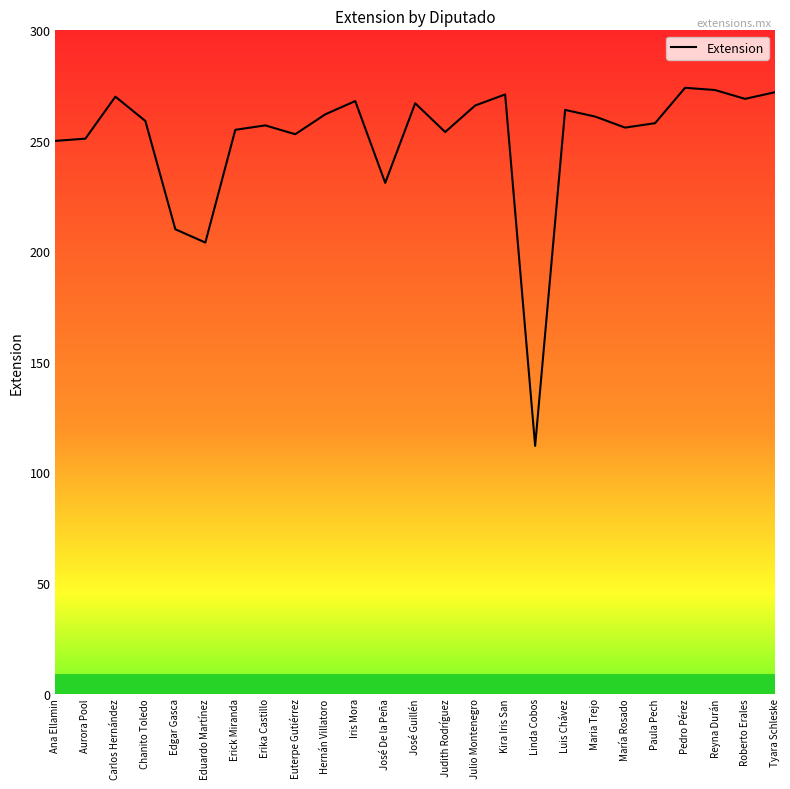

What is the sum of the values at Hernán Villatoro and Linda Cobos?

374